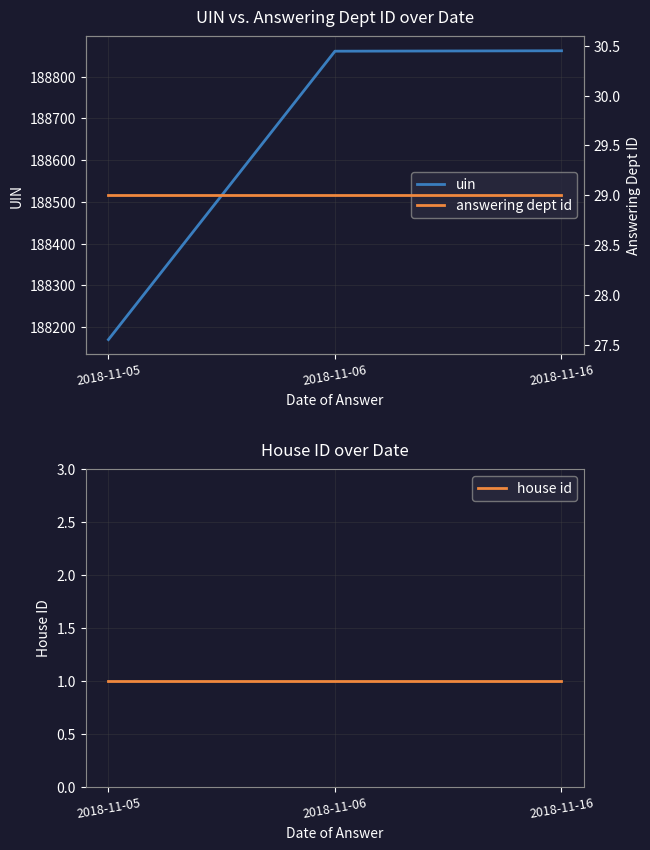

At which category does the chart reach its minimum across all series?

2018-11-05